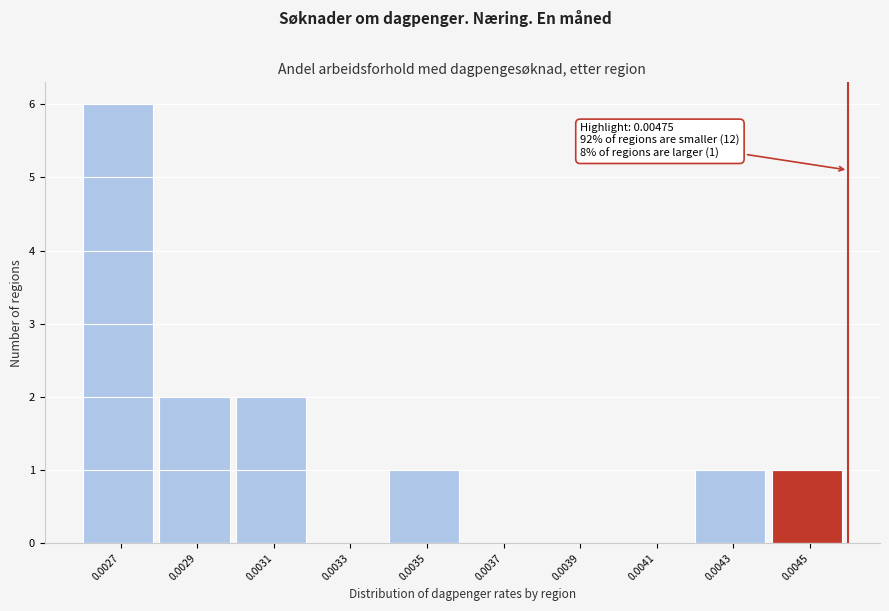

Reading left to right, list all the values displayed in this chart.

0.0027=6	0.0029=2	0.0031=2	0.0033=0	0.0035=1	0.0037=0	0.0039=0	0.0041=0	0.0043=1	0.0045=1